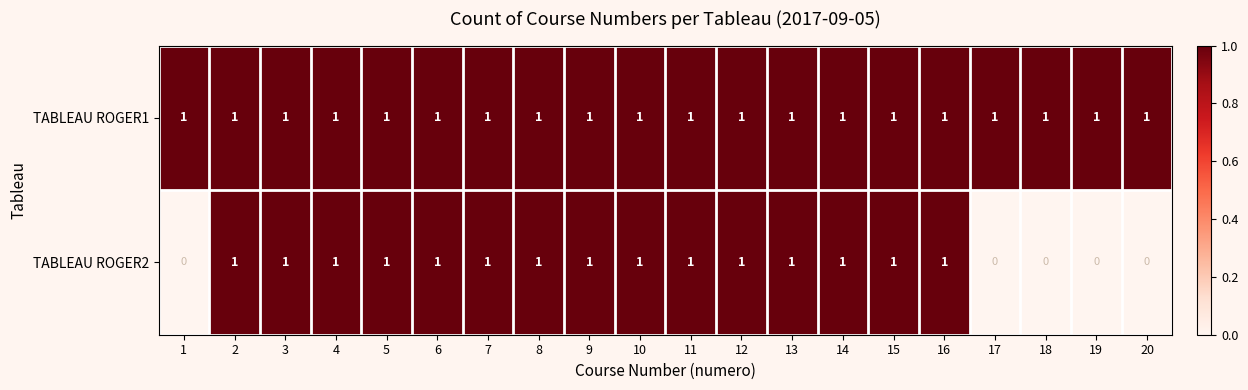

How many distinct data groups are displayed?

2